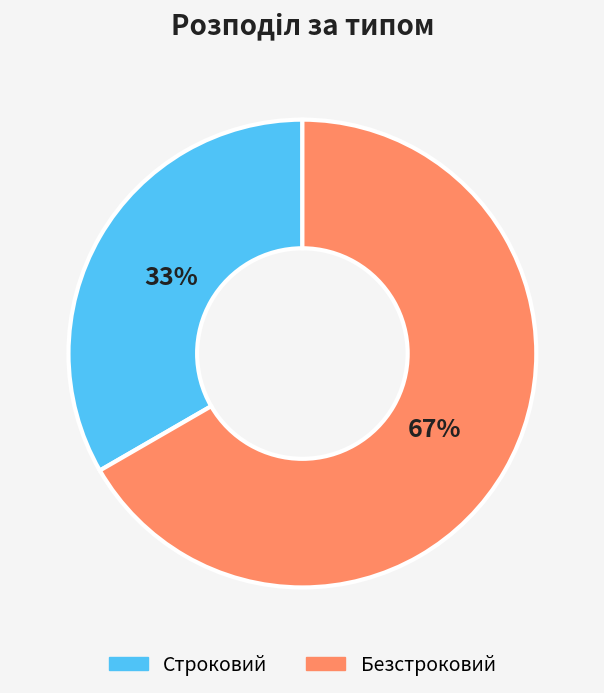

Count the number of slices in the pie.

2